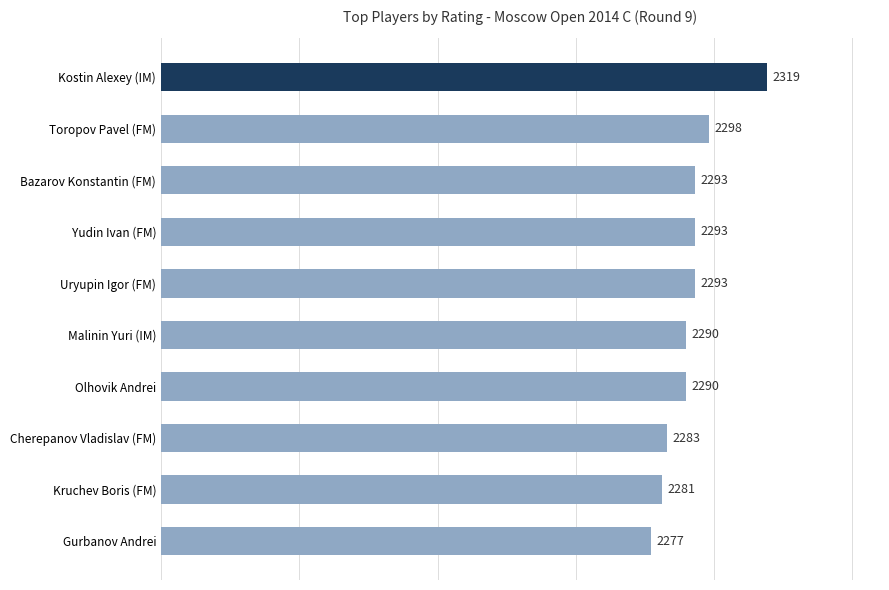

Are the bars grouped side by side (vs. stacked)?

No